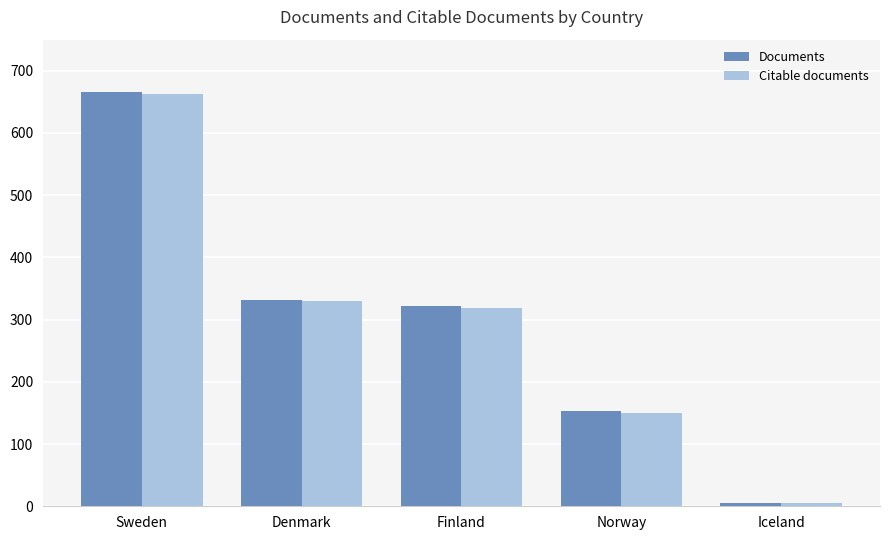

Does the chart contain any negative values?

No